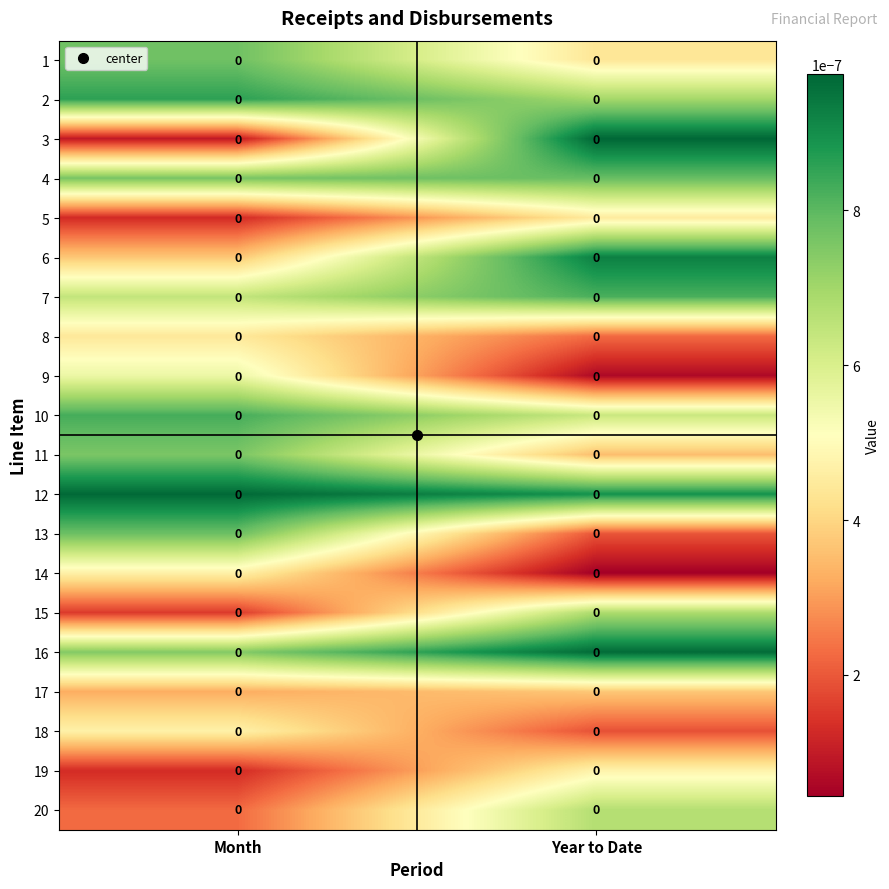

The value of 5 at Month is 0.0. True or false?

True